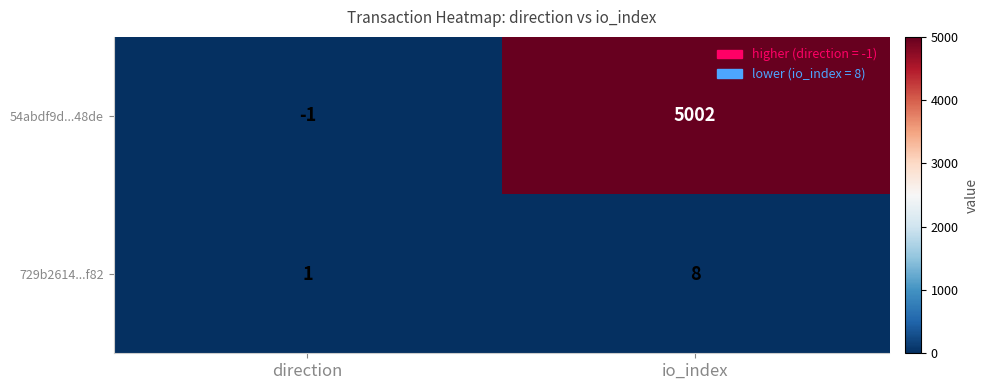

How many negative values does the 54abdf9d...48de series have?

1